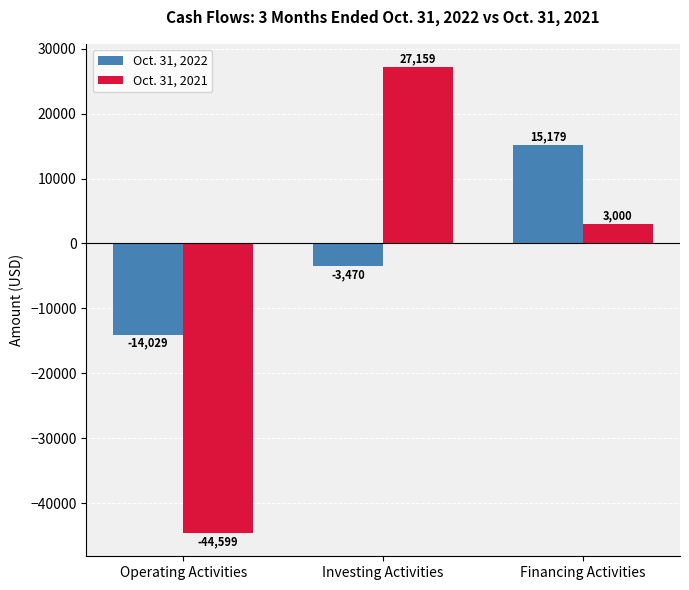

What is the sum of all Oct. 31, 2021 values?

-14440